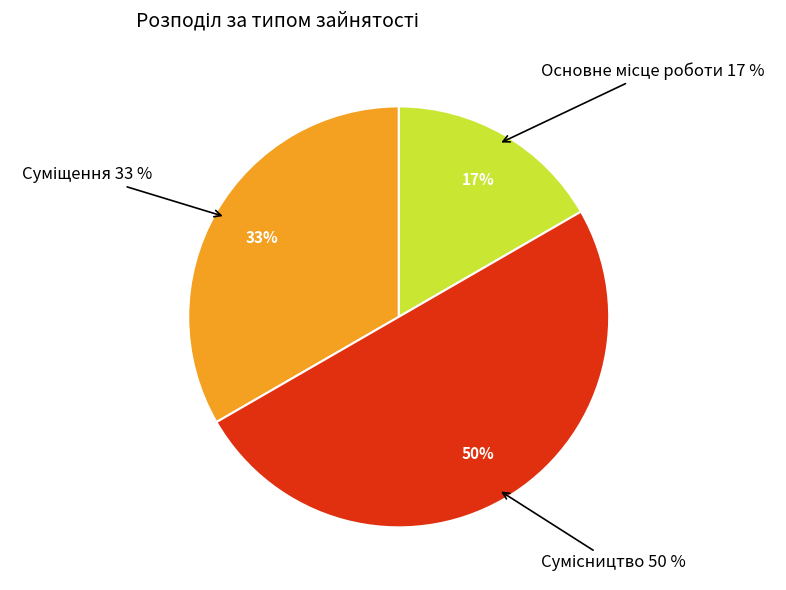

How many slices are in this pie chart?

3